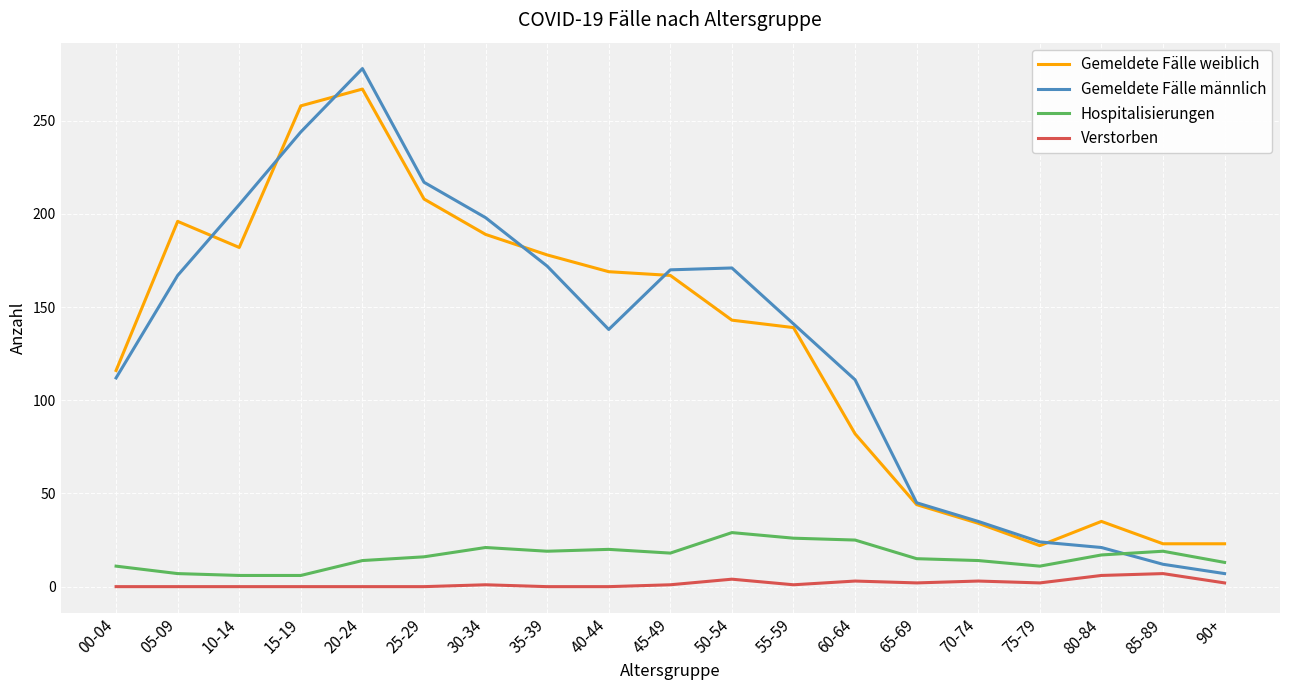

The Gemeldete Fälle weiblich series shows 208 at 25-29. True or false?

True